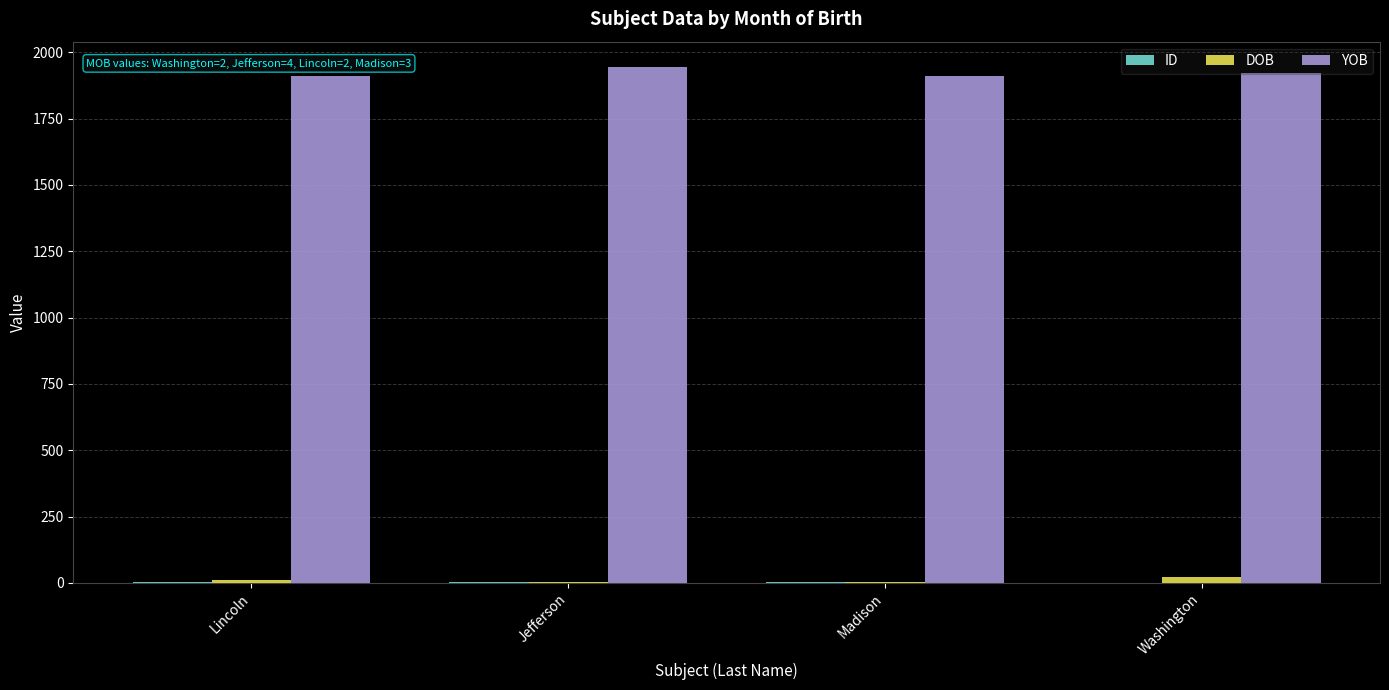

The value of YOB at Washington is 735. True or false?

False